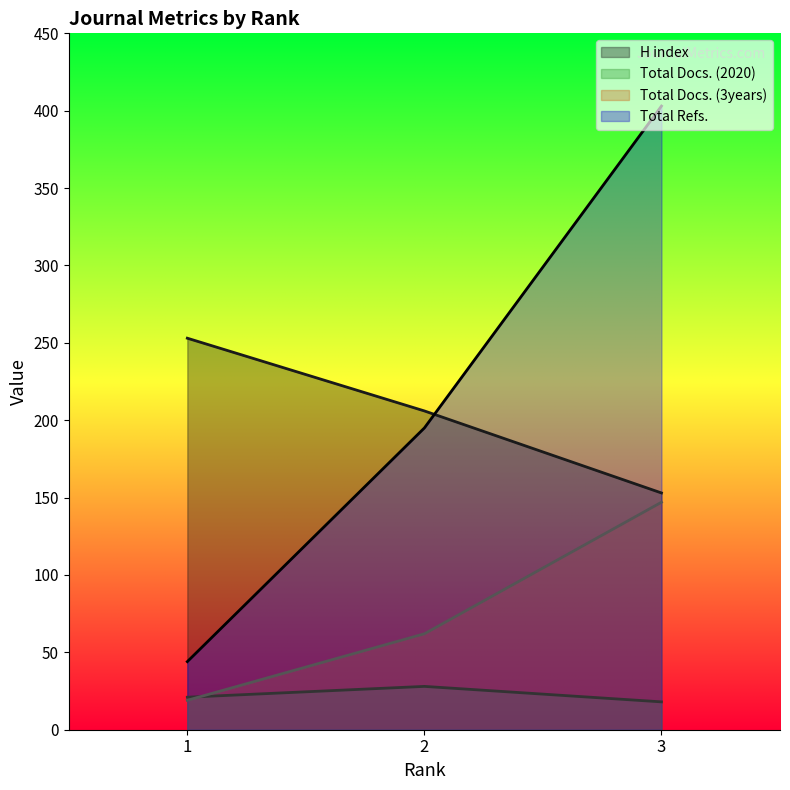

How many categories are shown in the chart?

3